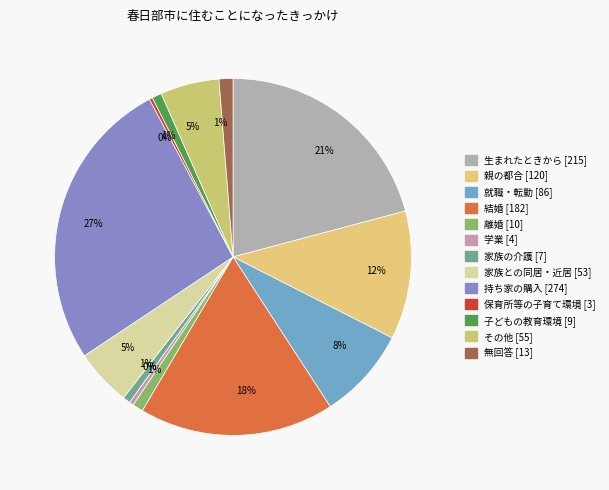

How many segments does this pie chart have?

13